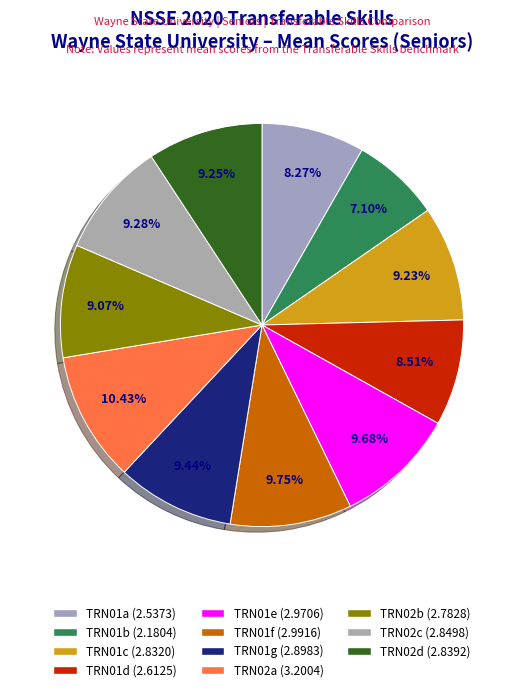

What percentage is the TRN02b slice, to the nearest percent?

9%